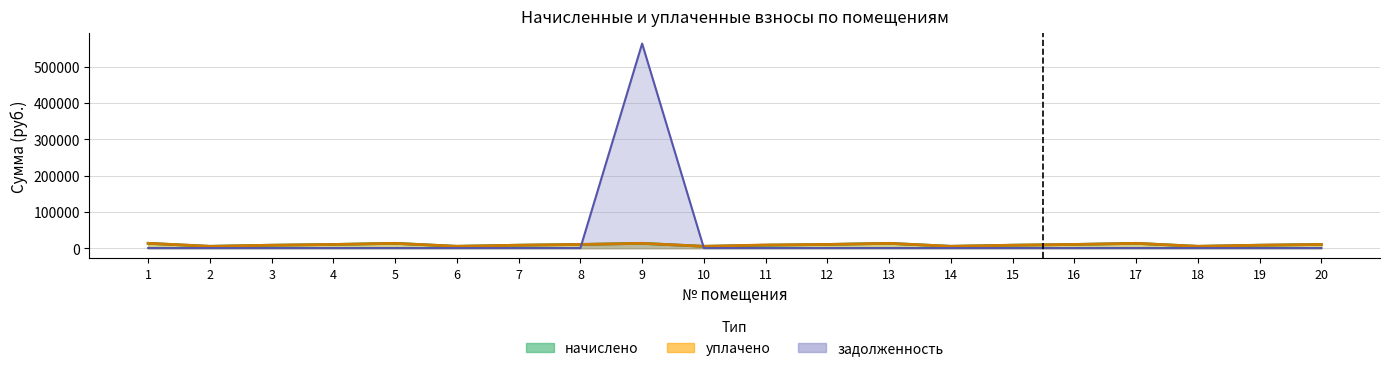

True or false: начислено and задолженность intersect in this chart.

True